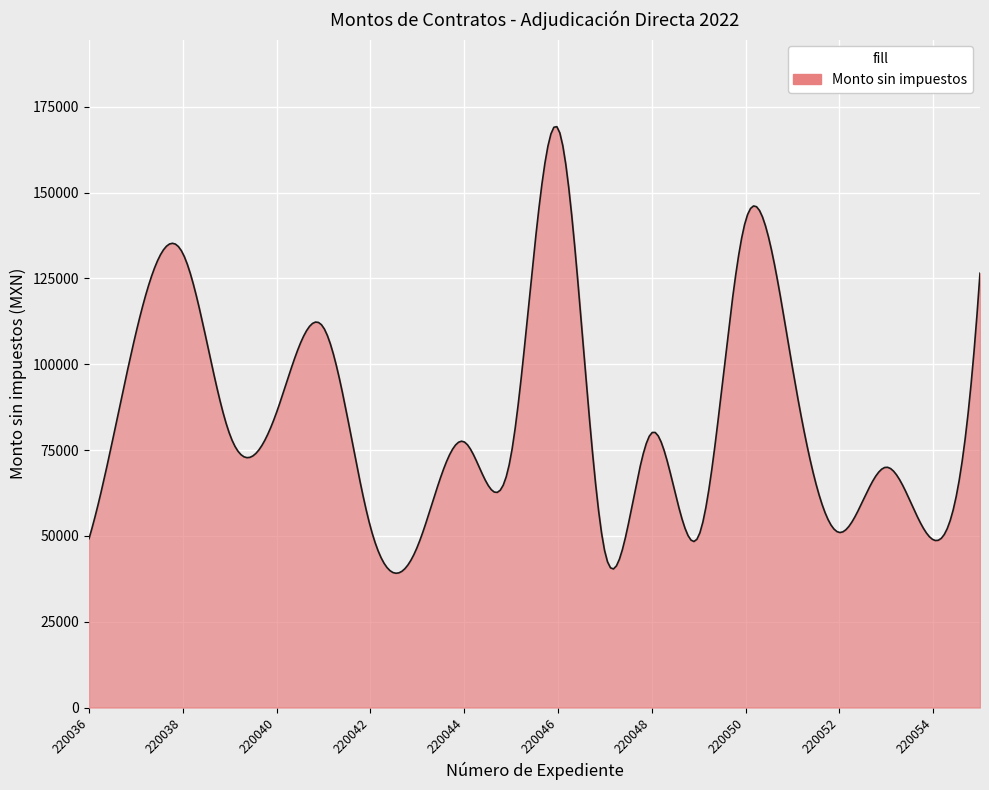

What is the average value?

84103.6